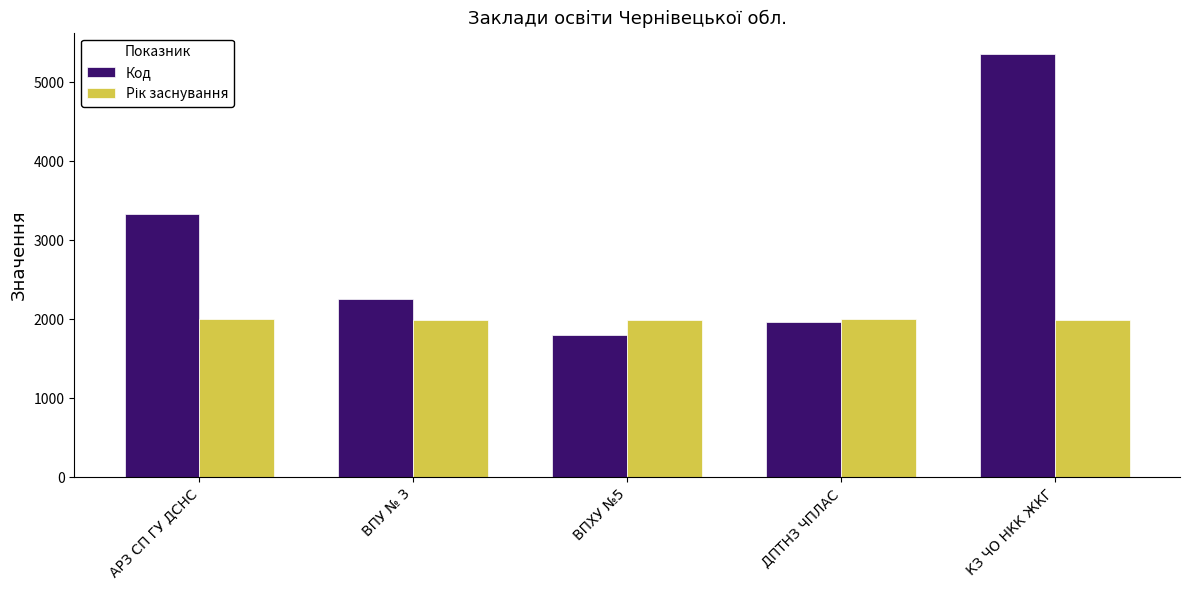

The value of Код at ВПХУ №5 is 1207. True or false?

False